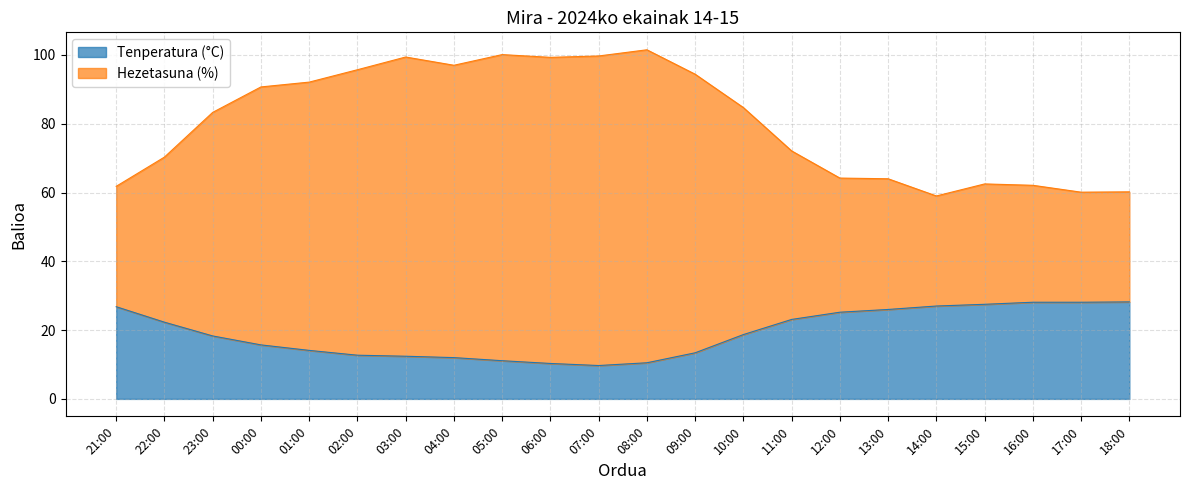

The value of Hezetasuna (%) at 18:00 is 12.6. True or false?

False